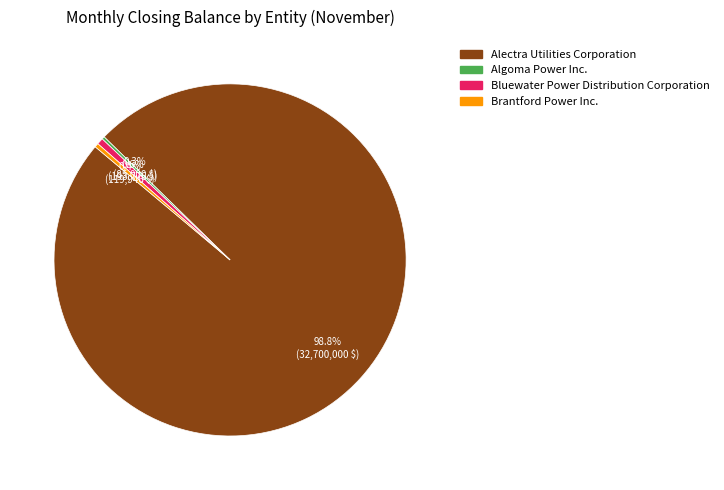

Is there a majority slice in this chart?

Yes